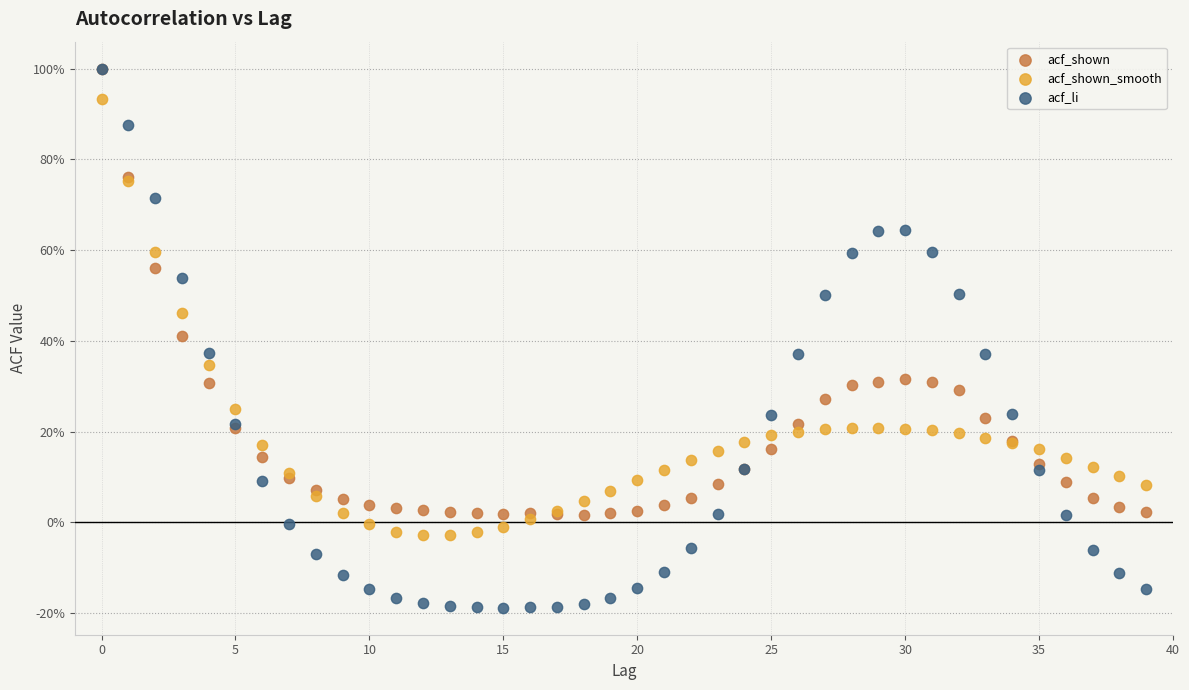

What are all the series names shown in the legend?

acf_shown, acf_shown_smooth, acf_li